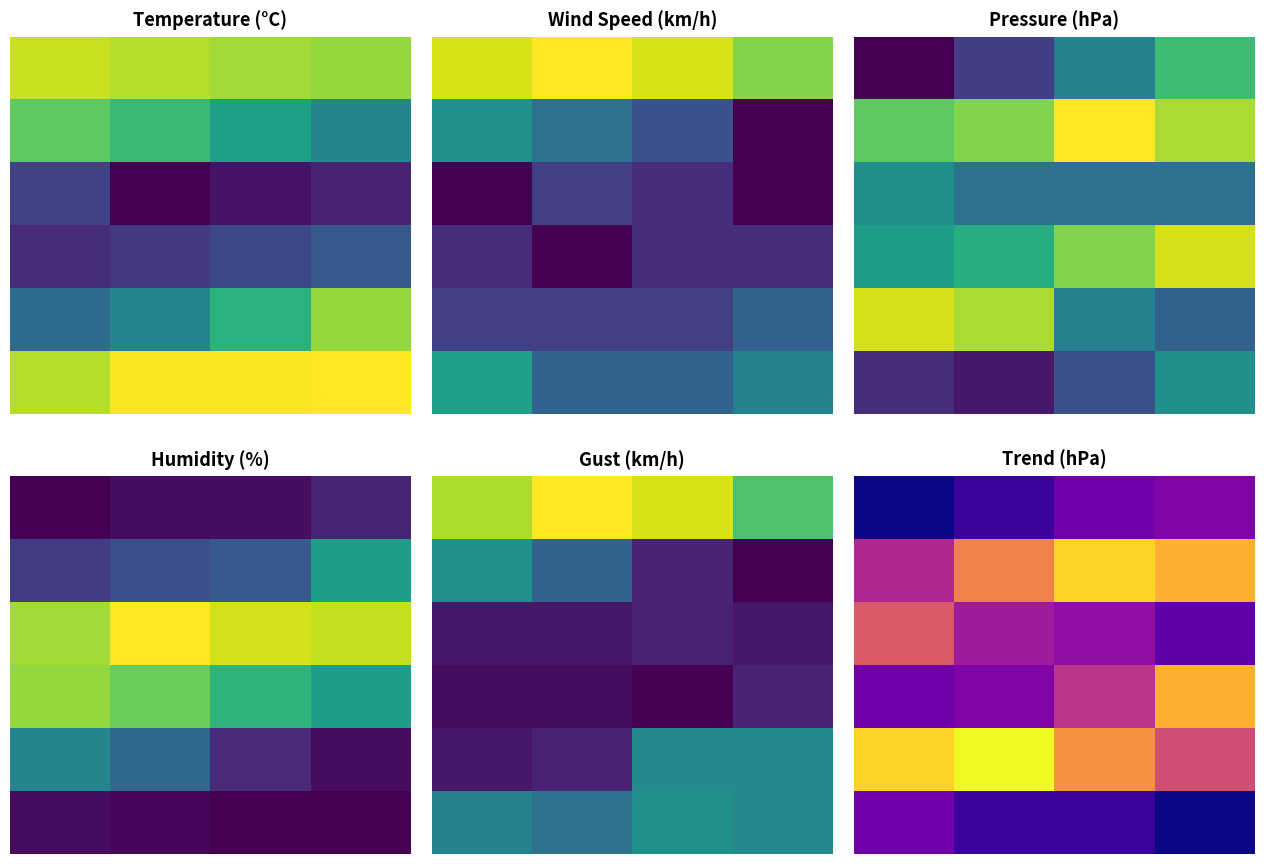

Which has a higher value, 2 or 1?

2